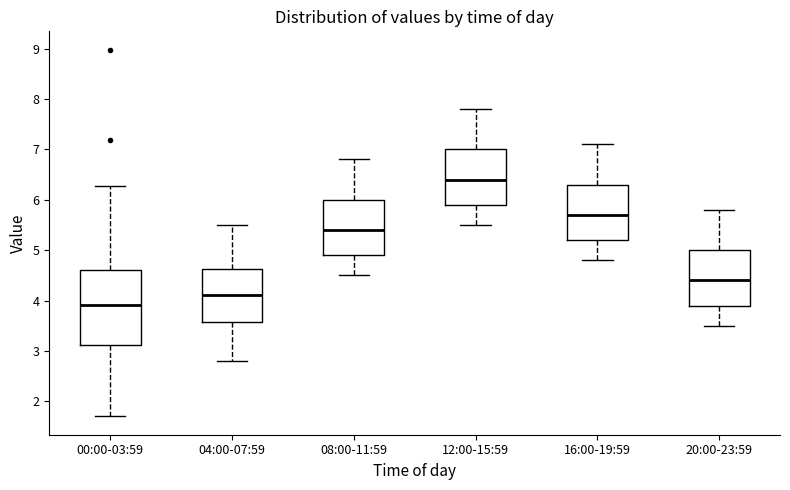

Reading left to right, read every box against the y-axis: the position of its median line, the range the box covers, and the ends of its whiskers. The values are not printed on the chart, so give them approximately, as read against the axis.

00:00-03:59: median 3.9, box 3.1 to 4.6, whiskers 1.7 to 6.3
04:00-07:59: median 4.1, box 3.6 to 4.6, whiskers 2.8 to 5.5
08:00-11:59: median 5.4, box 4.9 to 6.0, whiskers 4.5 to 6.8
12:00-15:59: median 6.4, box 5.9 to 7.0, whiskers 5.5 to 7.8
16:00-19:59: median 5.7, box 5.2 to 6.3, whiskers 4.8 to 7.1
20:00-23:59: median 4.4, box 3.9 to 5.0, whiskers 3.5 to 5.8